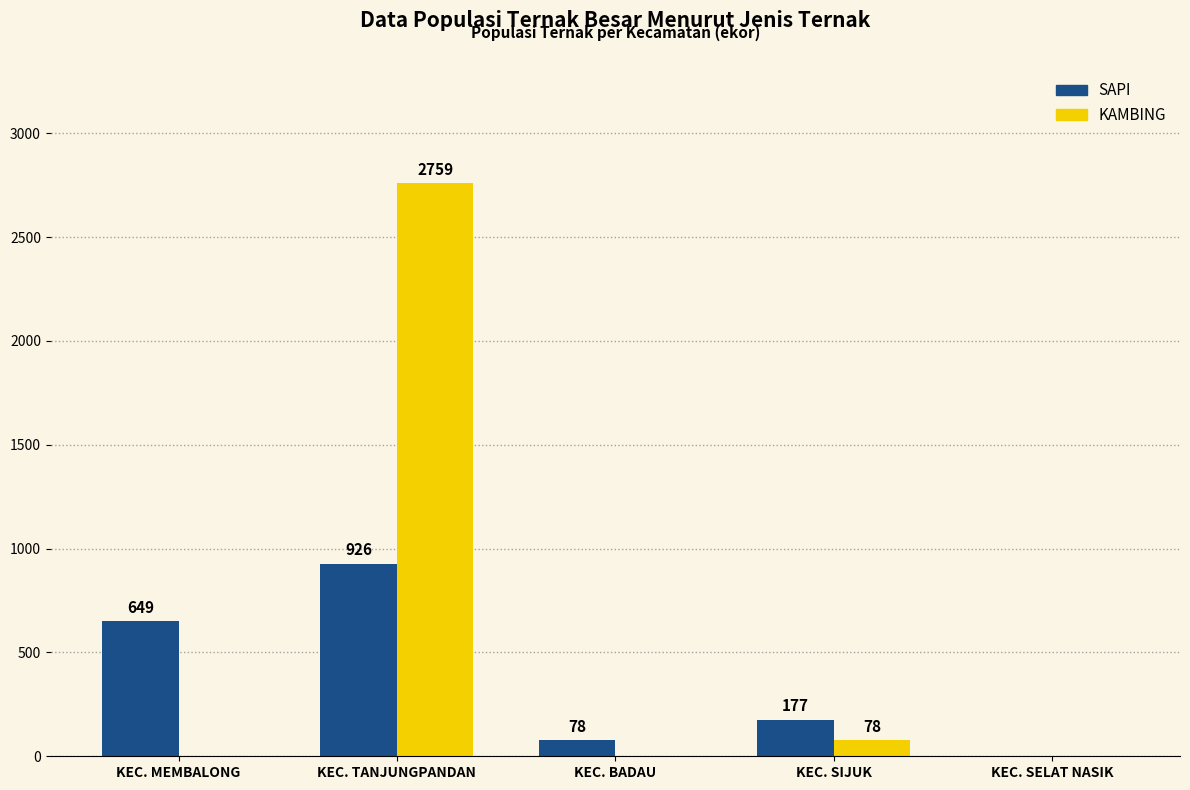

What is the sum of all KAMBING values?

2837